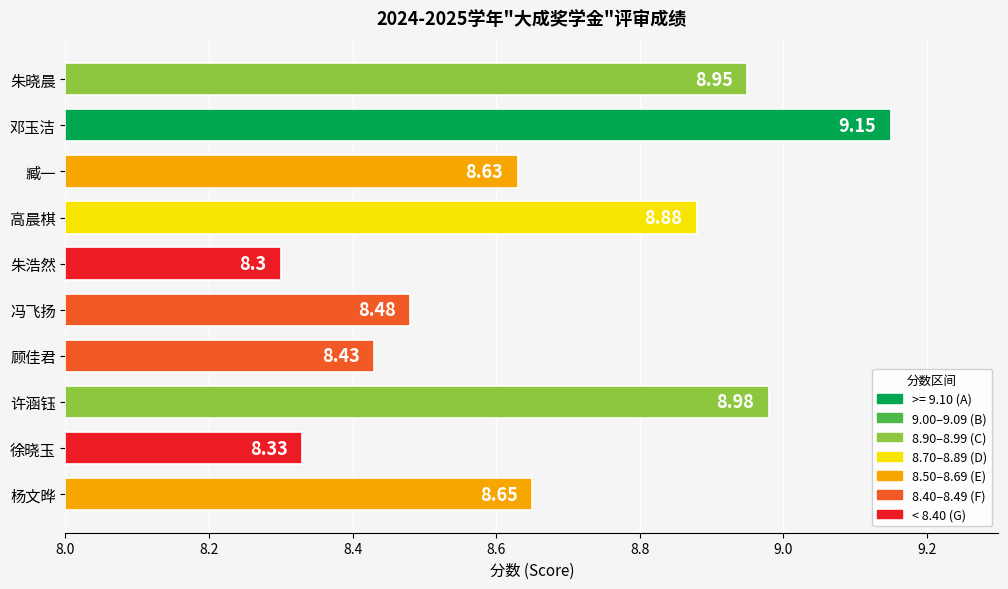

Are the bars horizontal?

Yes